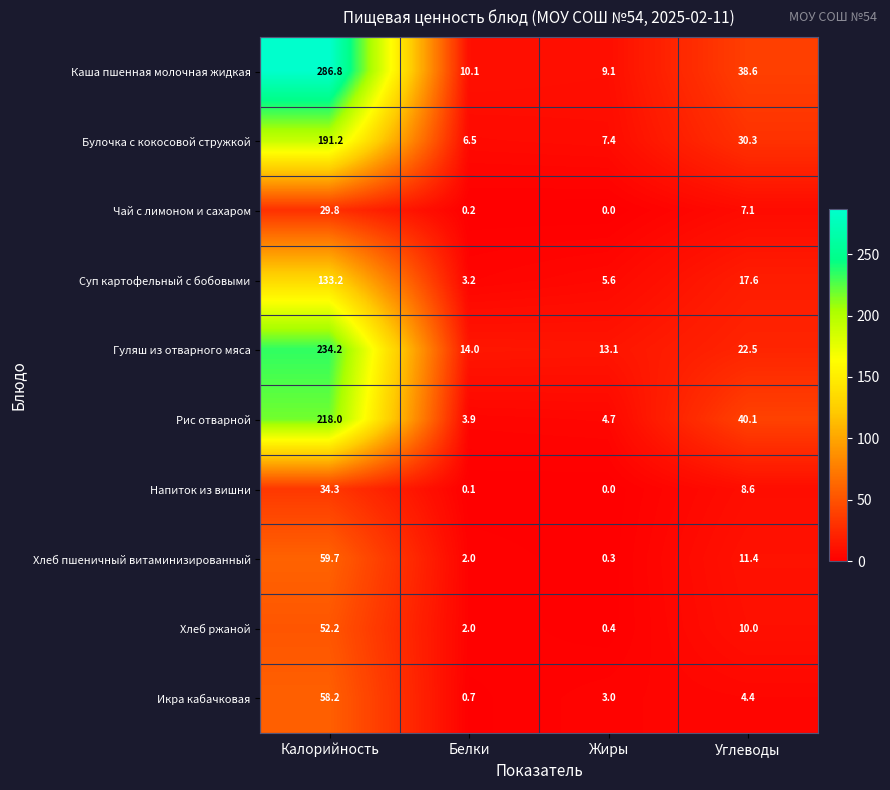

Which series has the largest total across all categories?

Каша пшенная молочная жидкая